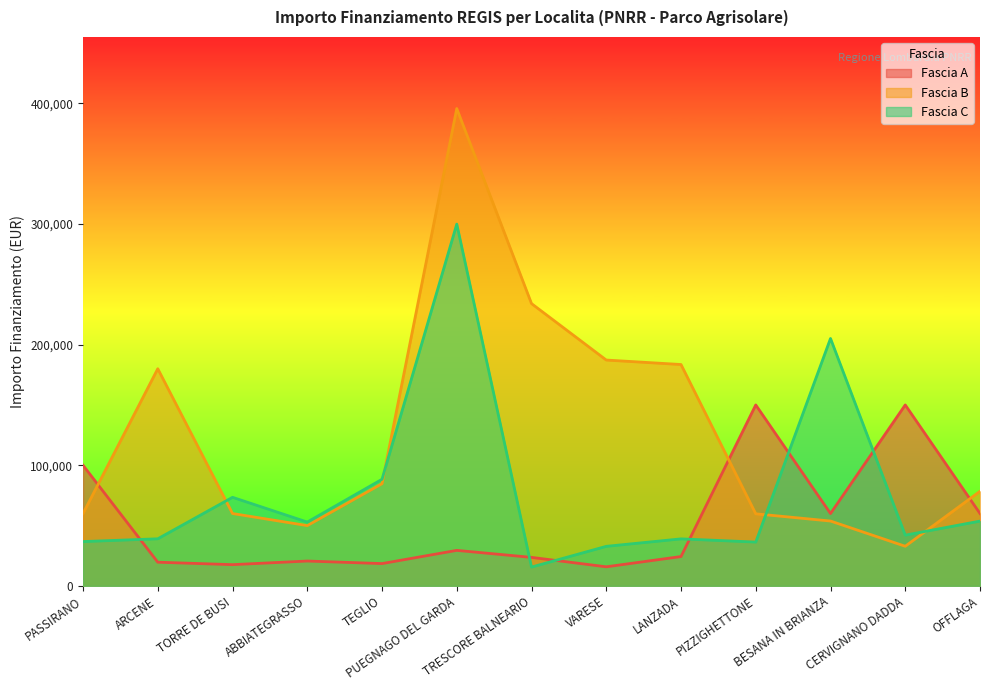

Which category has the highest value in the Fascia B series?

PUEGNAGO DEL GARDA